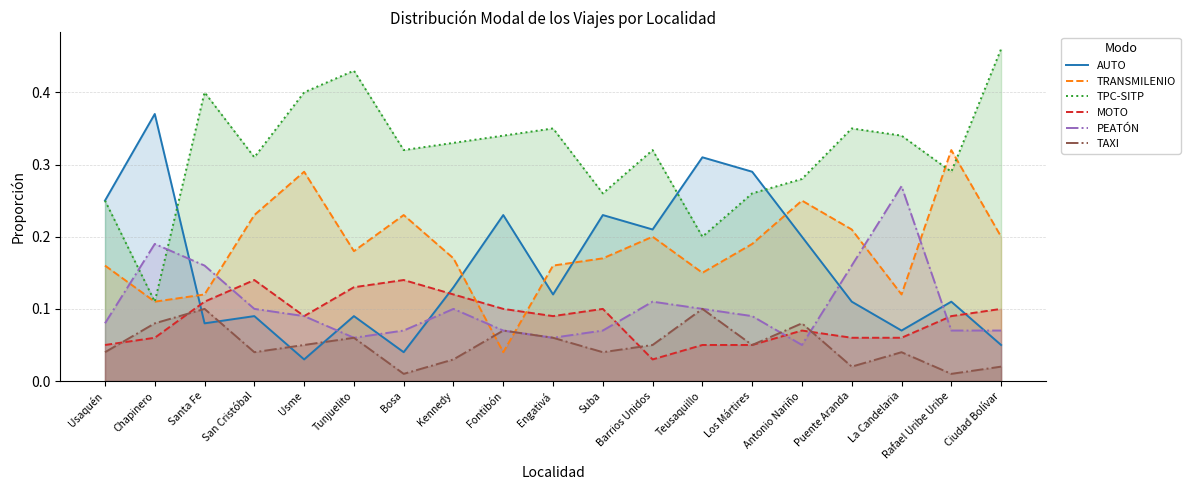

What is the total value across all series at Tunjuelito?

0.9